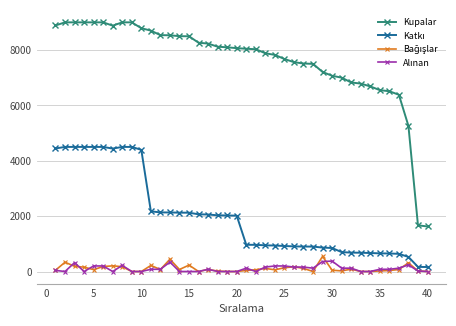

Which series has the widest spread of values?

Kupalar